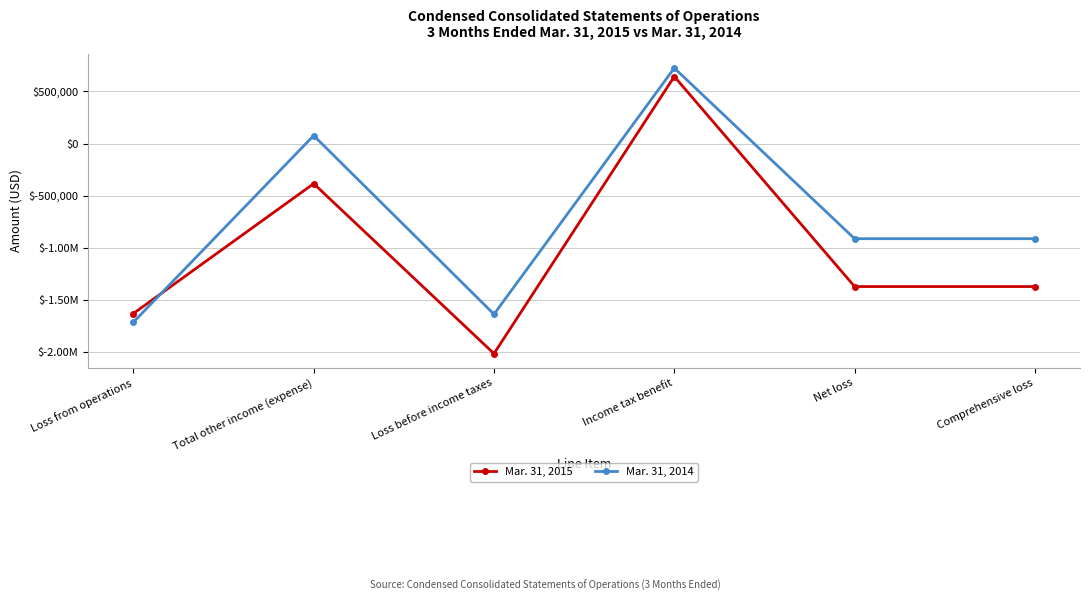

Does the chart display data point markers on the line(s)?

Yes